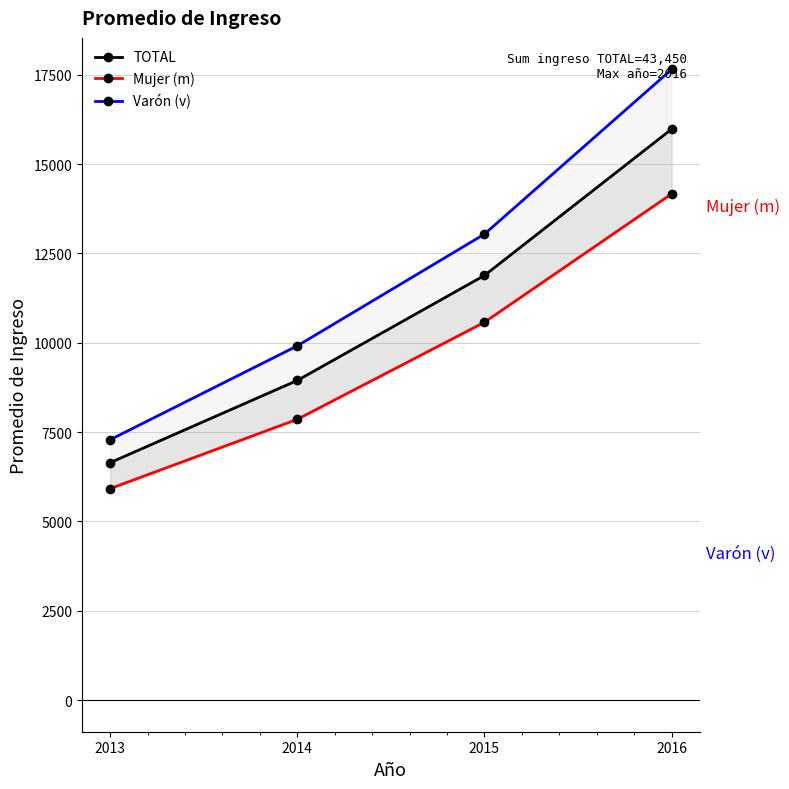

What is the maximum value shown in the chart?

17647